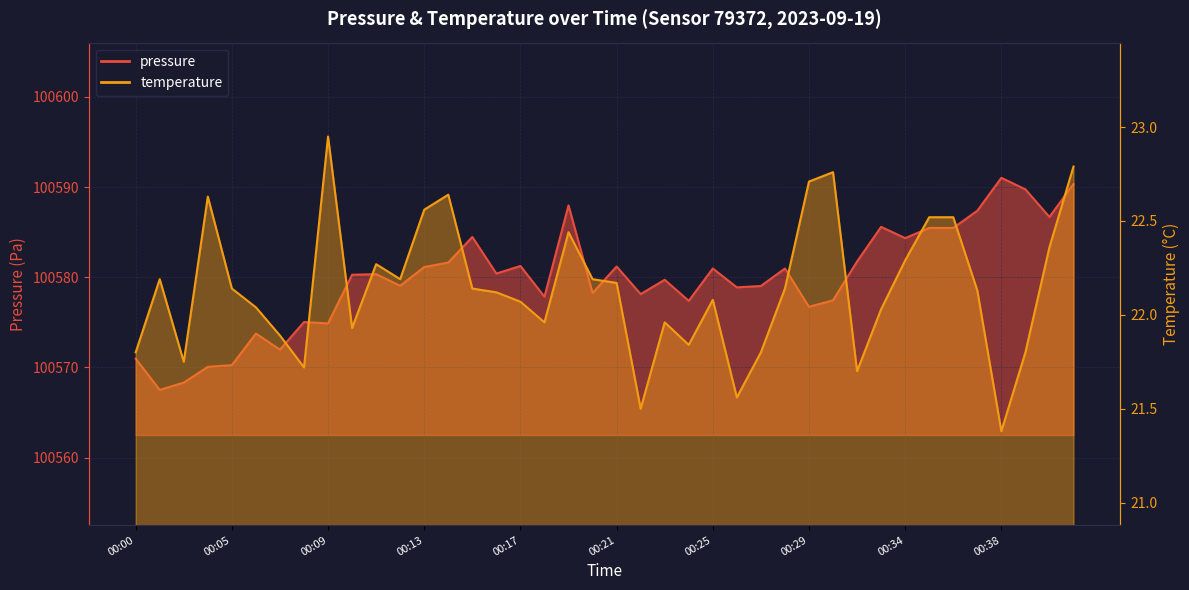

List the series in order of their peak value, highest first.

pressure, temperature